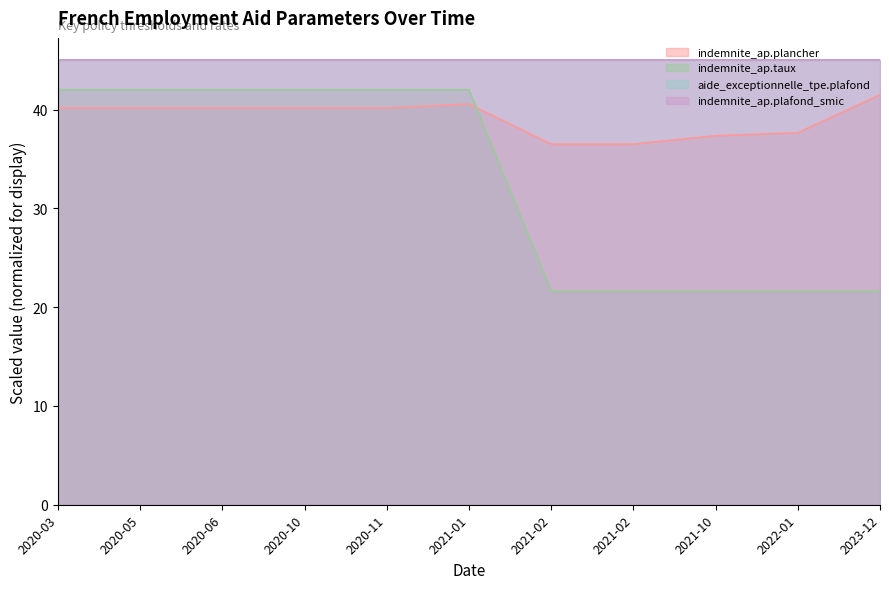

What is the difference between the maximum and minimum values in the indemnite_ap.taux series?

20.4